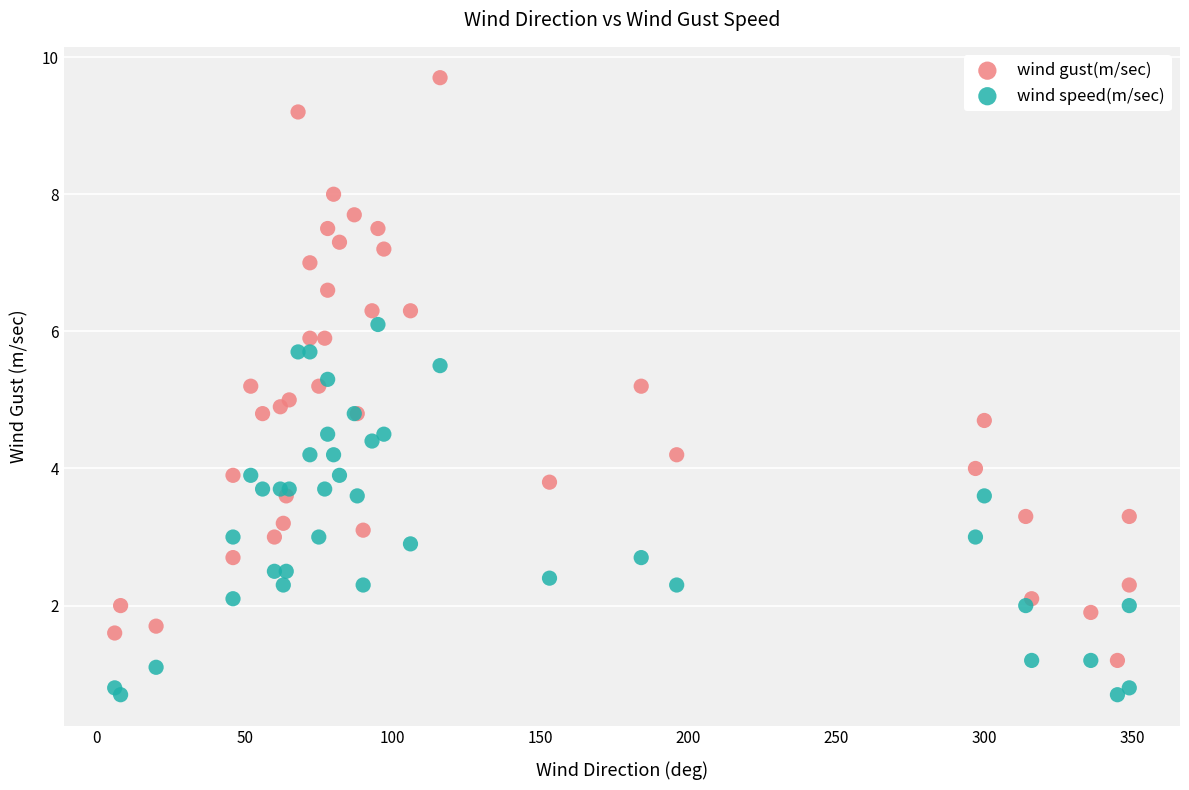

What is the X range (max minus min) for the scatter plot?

343.0